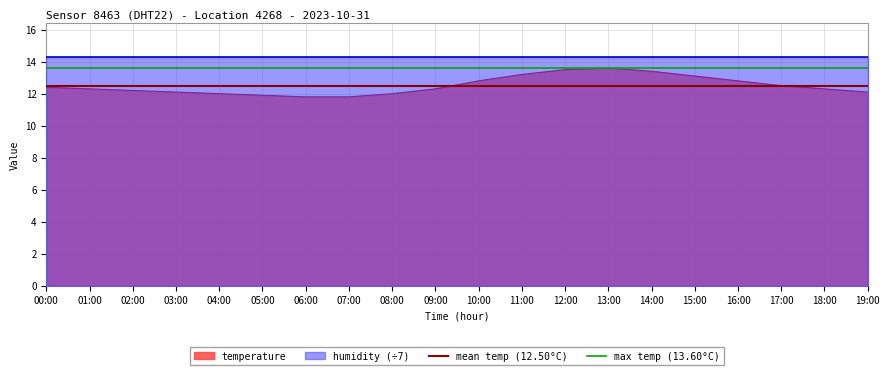

What is the lowest value of the temperature series?

11.8